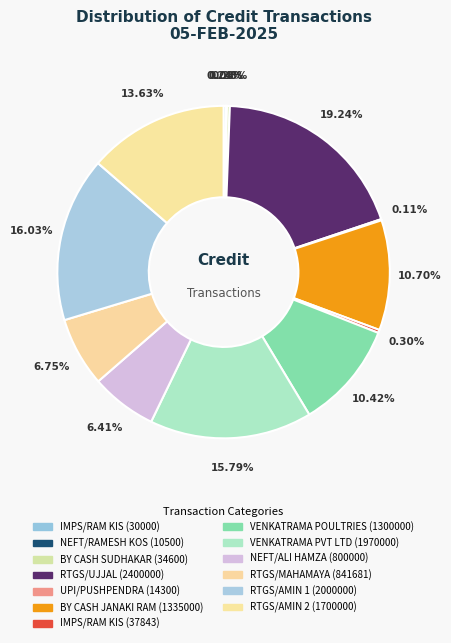

Combined, do BY CASH SUDHAKAR (34600) and NEFT/ALI HAMZA (800000) account for over 50%?

No